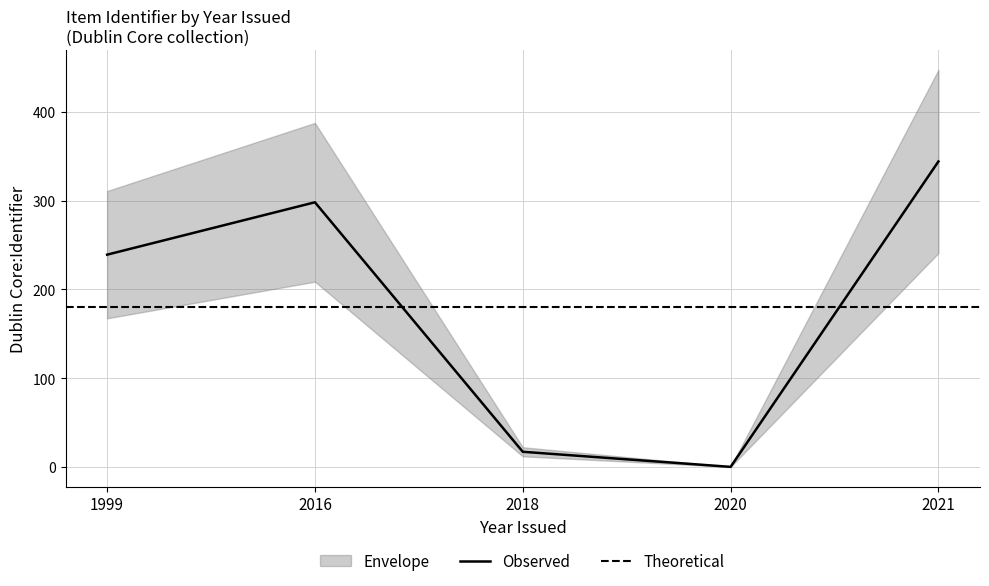

At which category does the data reach its first local valley?

2020